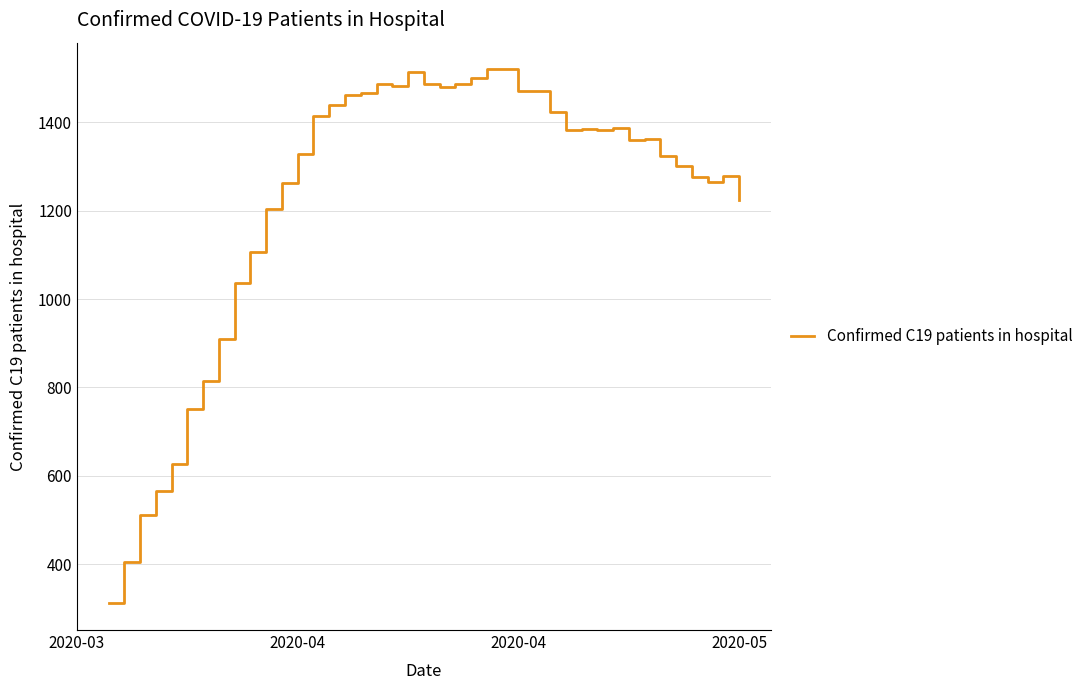

What is the maximum value shown in the chart?

1520